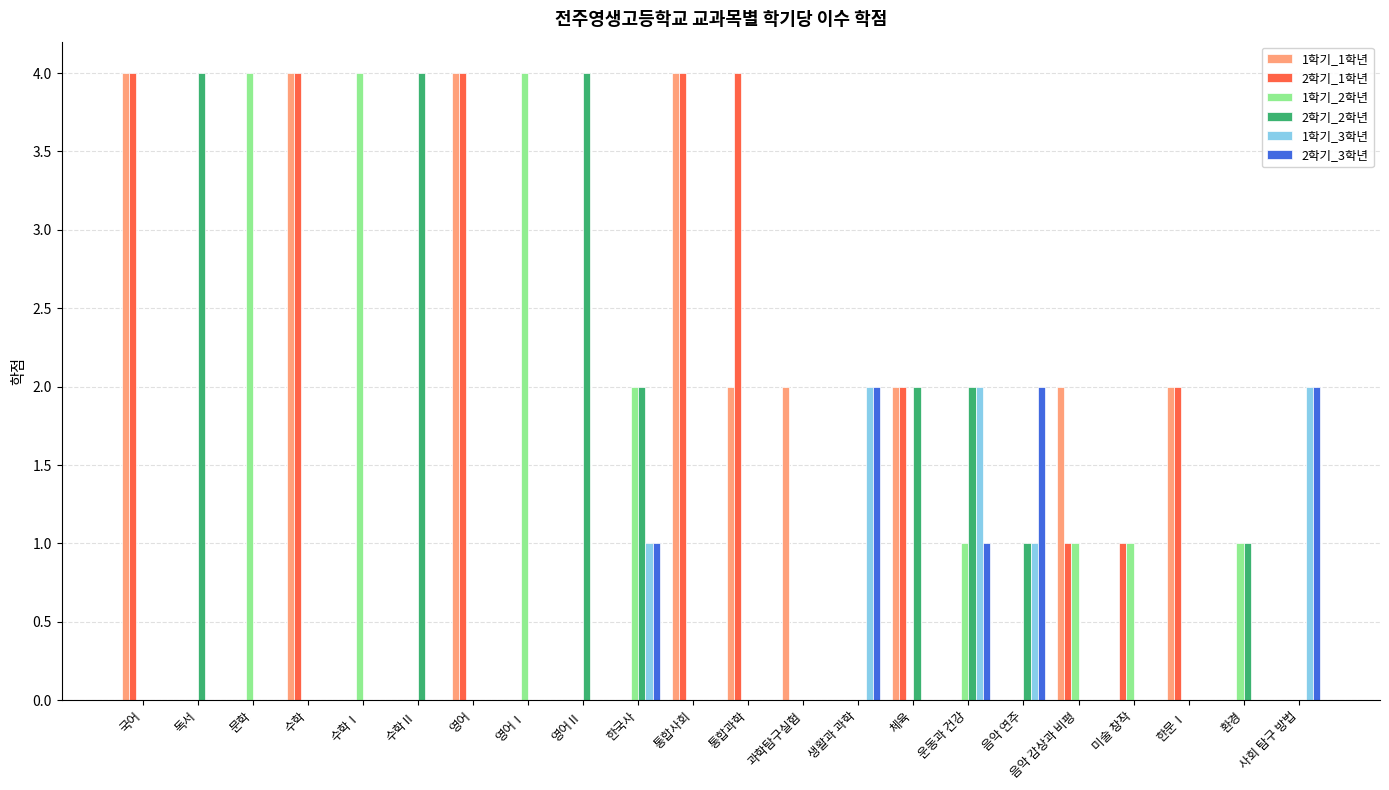

Are the bars horizontal?

No